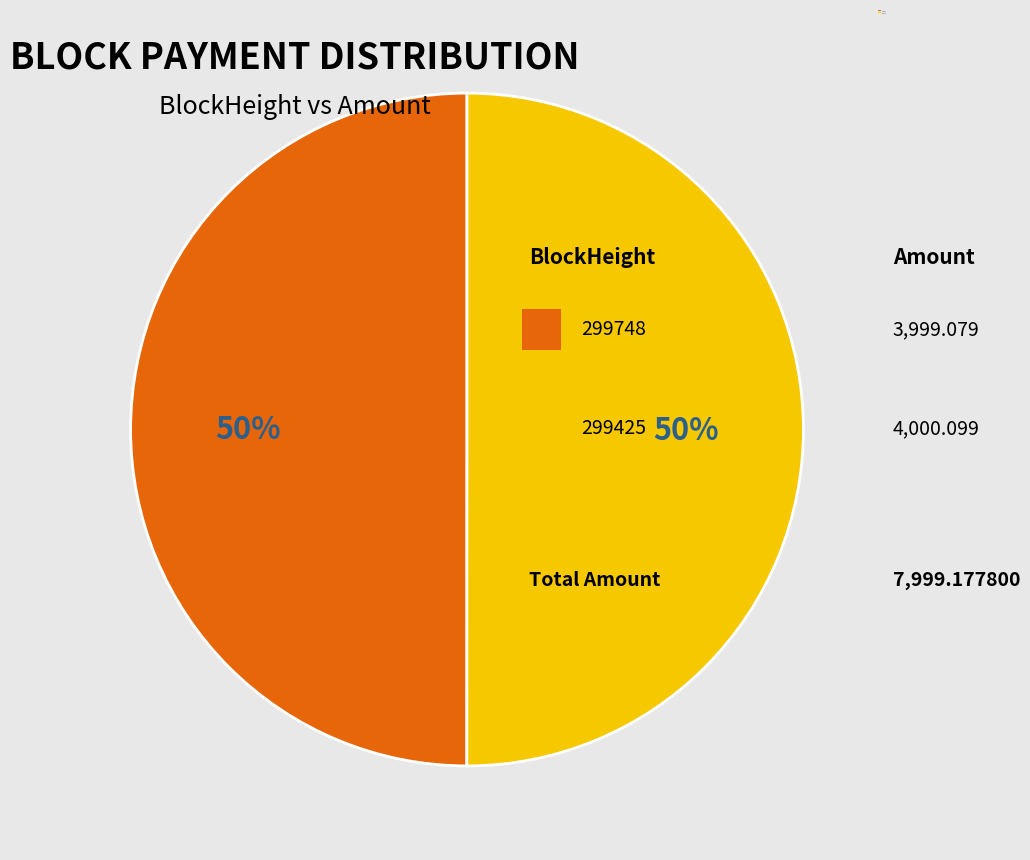

To the nearest percent, what percentage of the pie is 299425?

50%